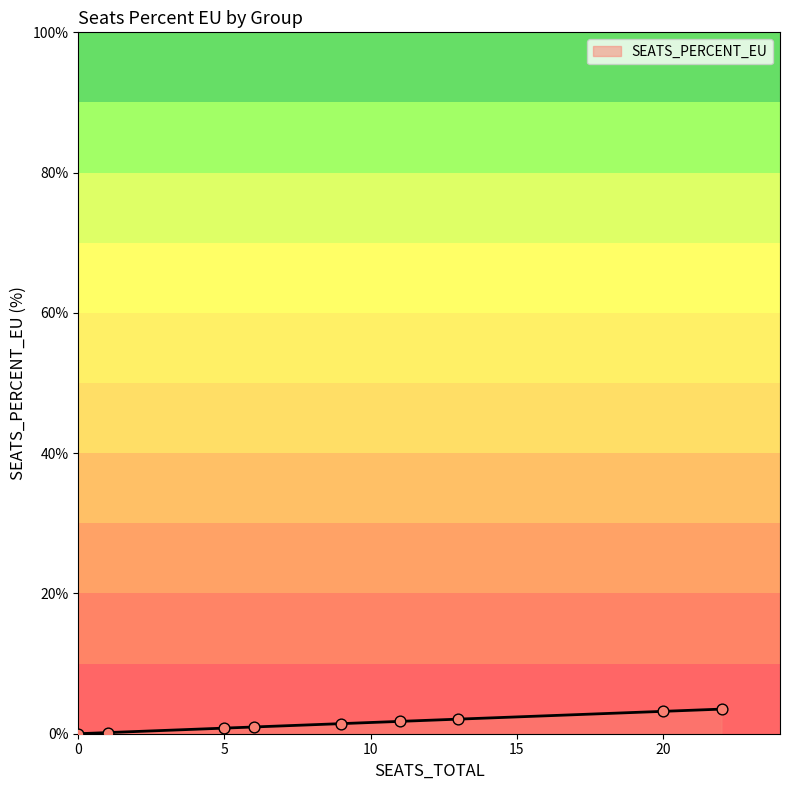

What is the maximum value shown in the chart?

3.5